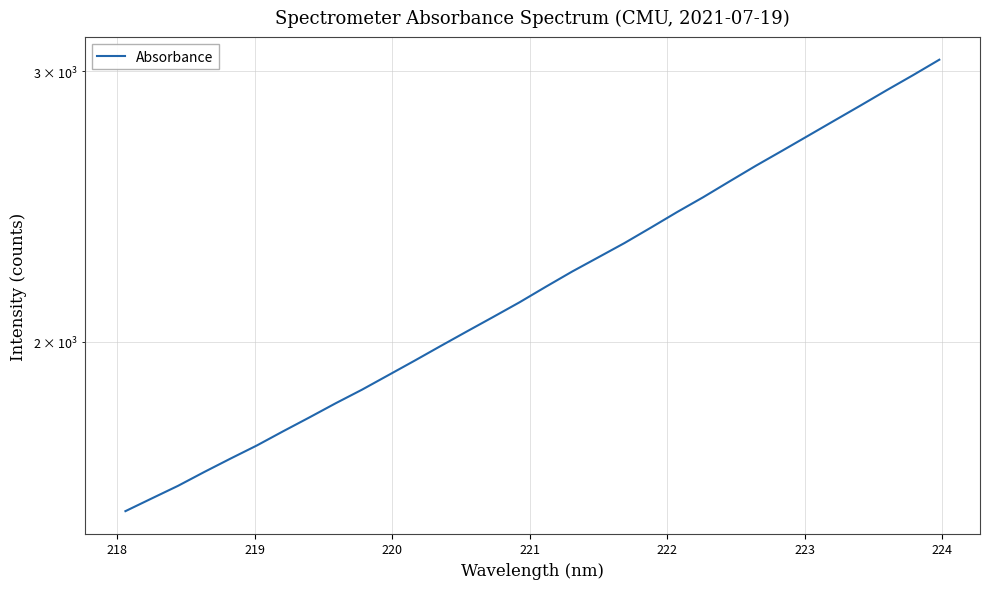

How many lines are shown in the chart?

1